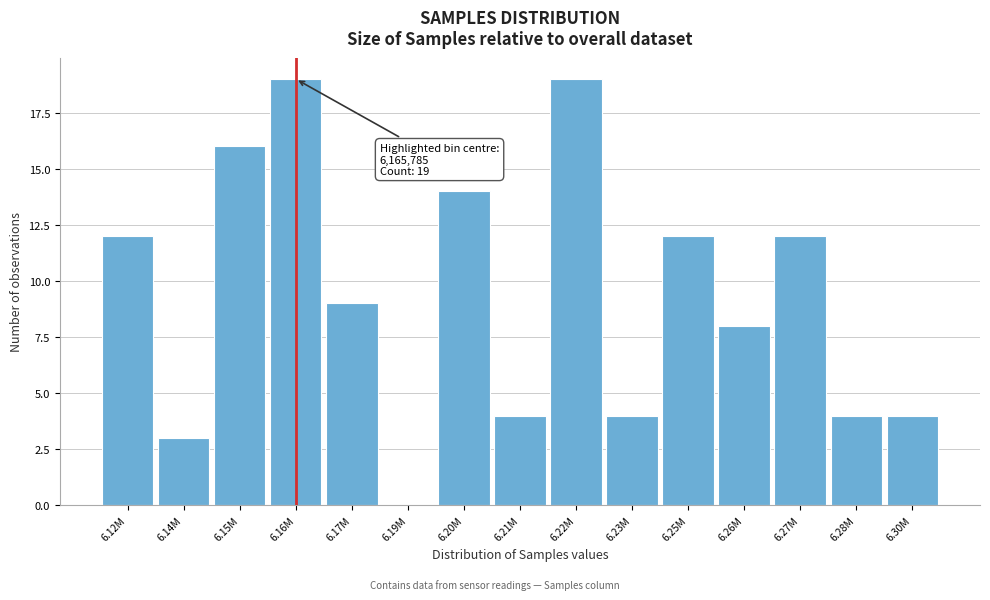

Reading left to right, what are all the values shown in this chart?

6.12M=12	6.14M=3	6.15M=16	6.16M=19	6.17M=9	6.19M=0	6.20M=14	6.21M=4	6.22M=19	6.23M=4	6.25M=12	6.26M=8	6.27M=12	6.28M=4	6.30M=4